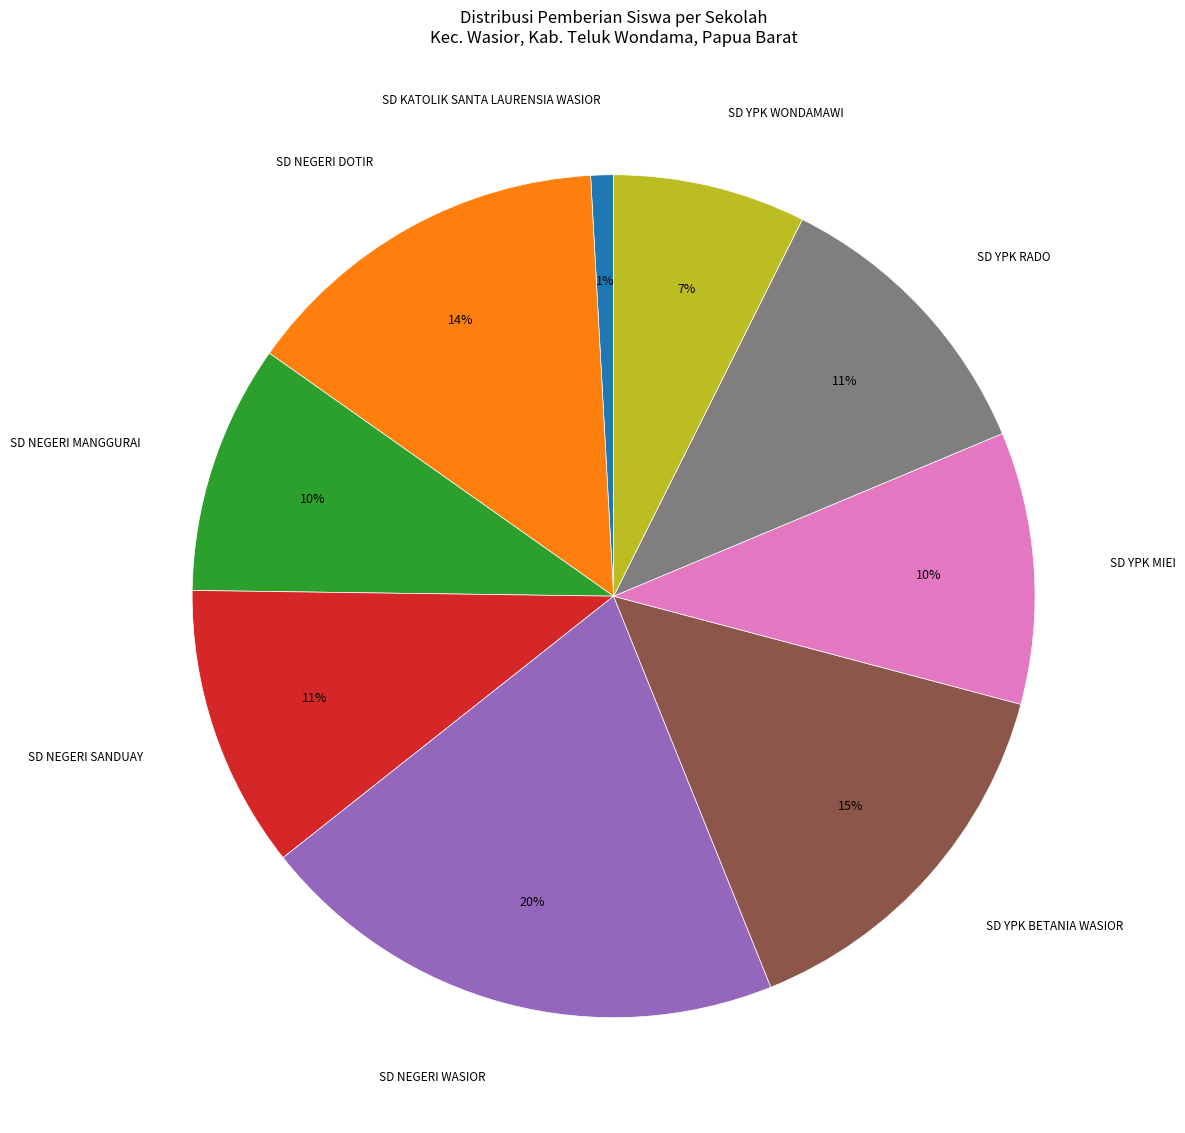

Is there a majority slice in this chart?

No